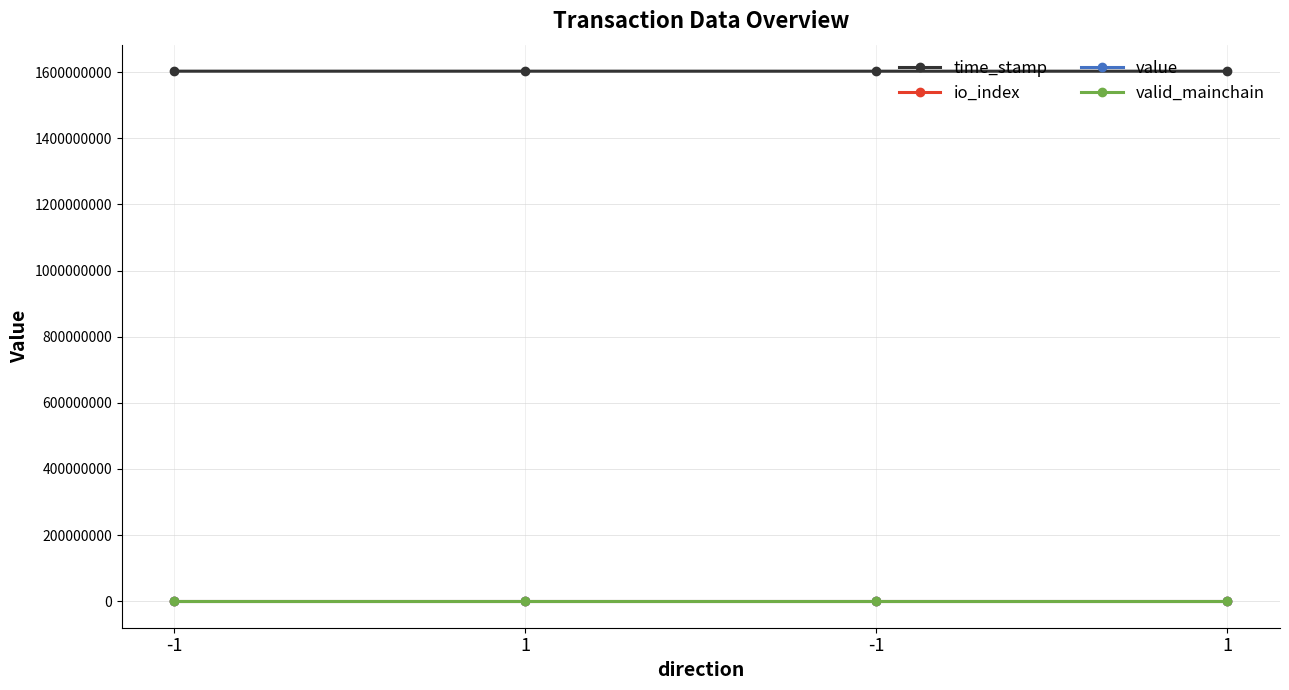

How many data points in io_index are less than 14?

2